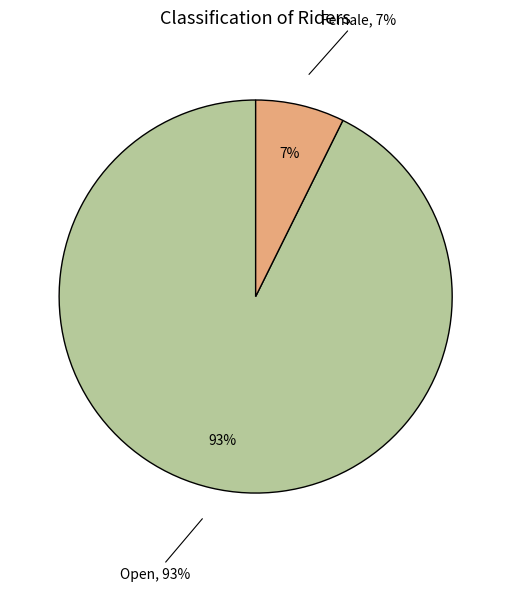

Count the number of slices in the pie.

2